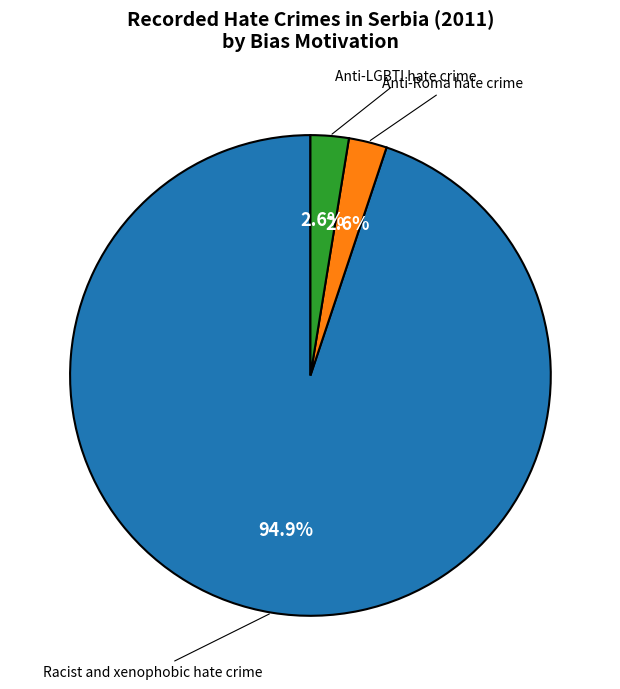

What is the majority slice?

Racist and xenophobic hate crime